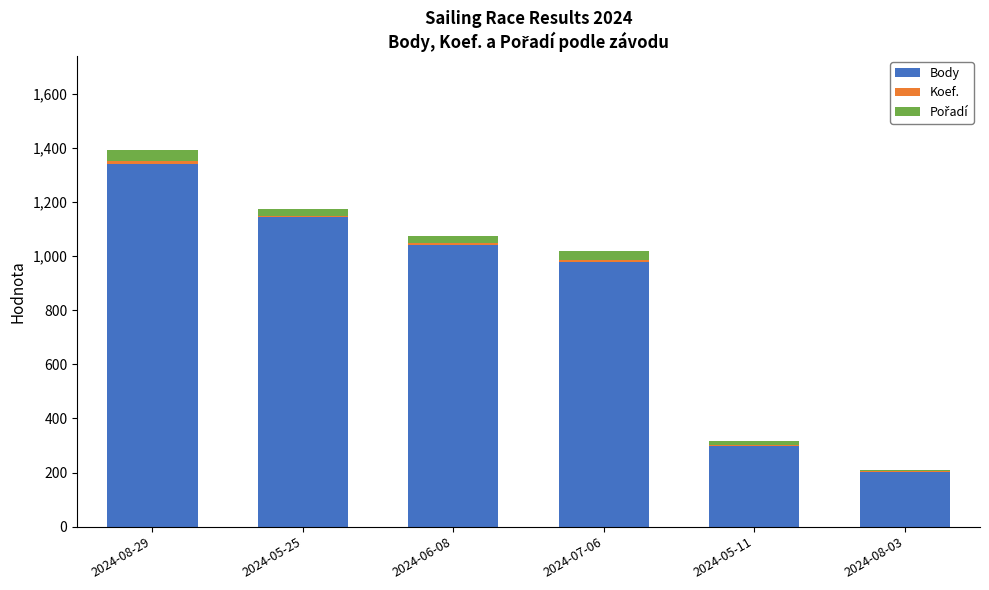

Are the bars grouped side by side (vs. stacked)?

No